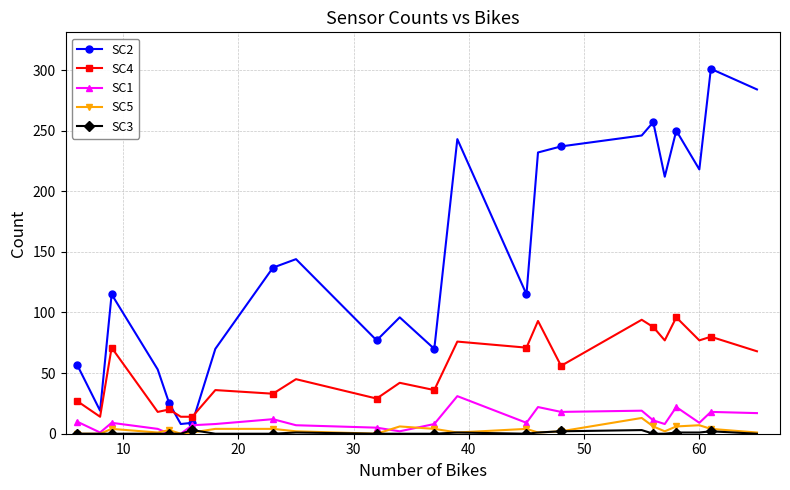

Which series has the largest total across all categories?

SC2